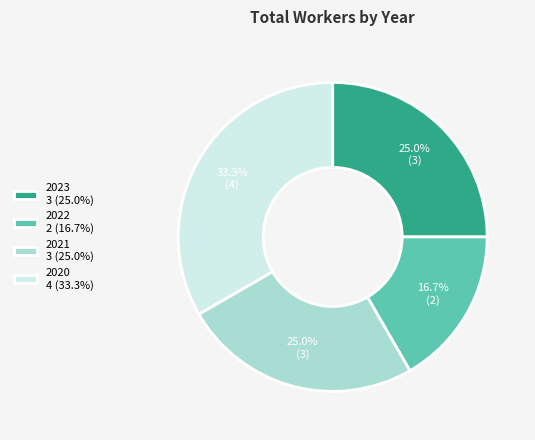

Is it true that 2020 is 41% of the pie?

False